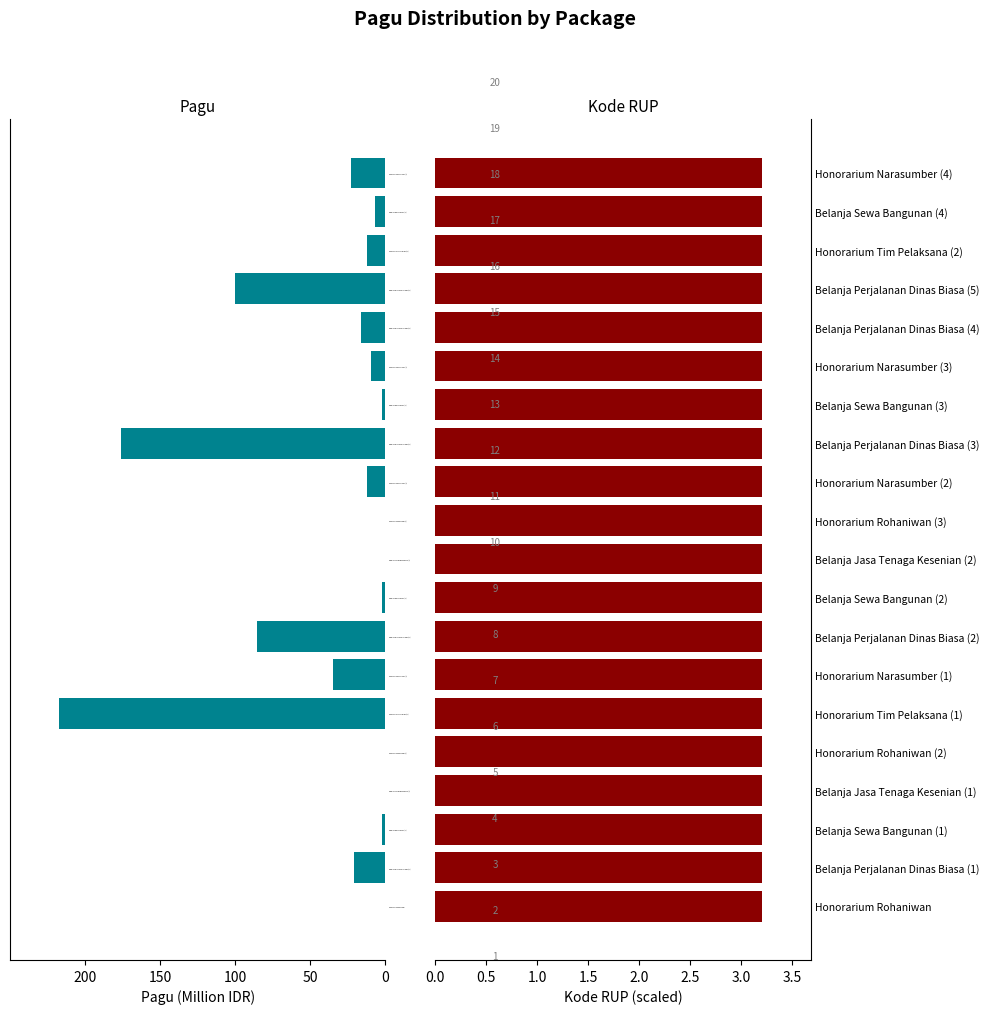

True or false: Kode RUP has a value of 3.2 at Belanja Sewa Bangunan (4).

True